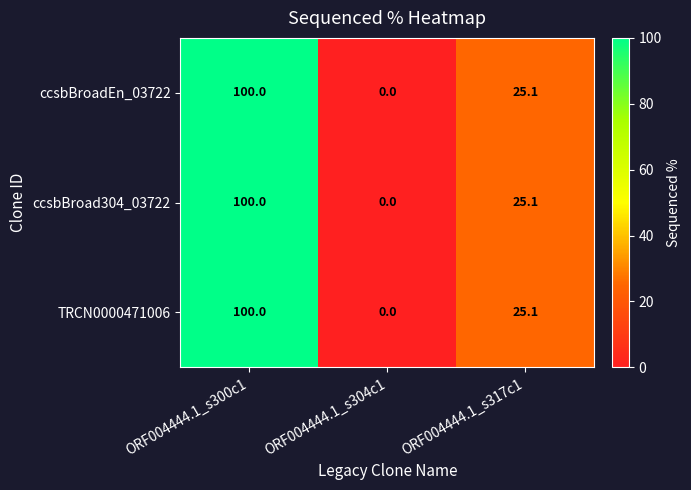

What is the difference between the maximum and second lowest values in the TRCN0000471006 series?

74.9